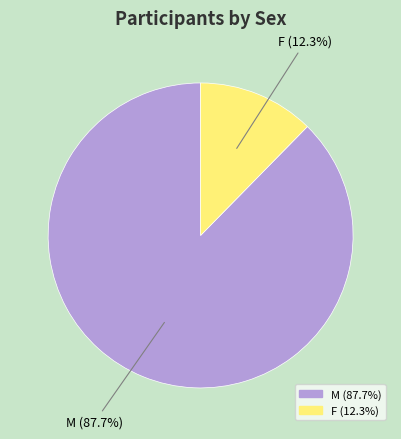

What percentage is NOT represented by M?

12.3%